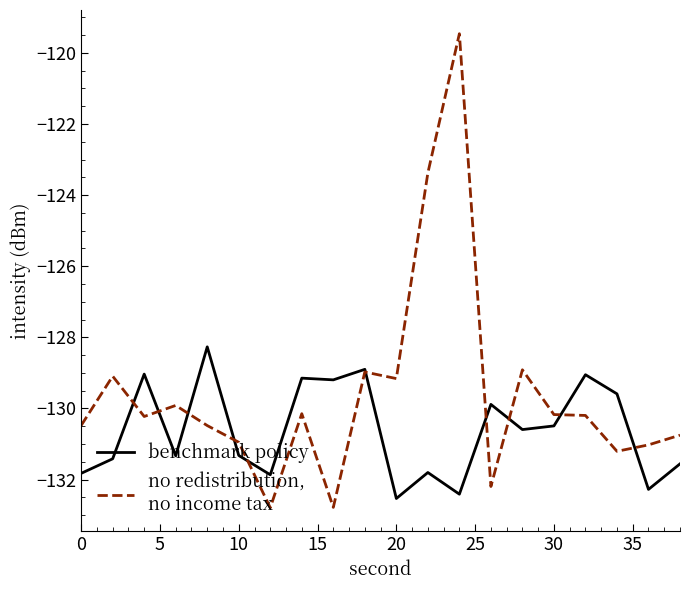

What is the minimum value shown in the chart?

-132.8